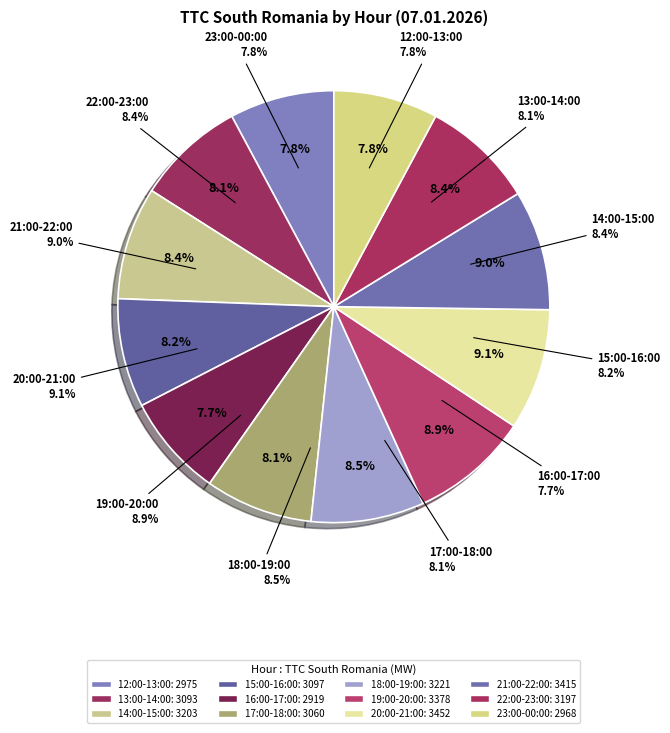

Which category has the smallest portion of the pie?

16:00-17:00